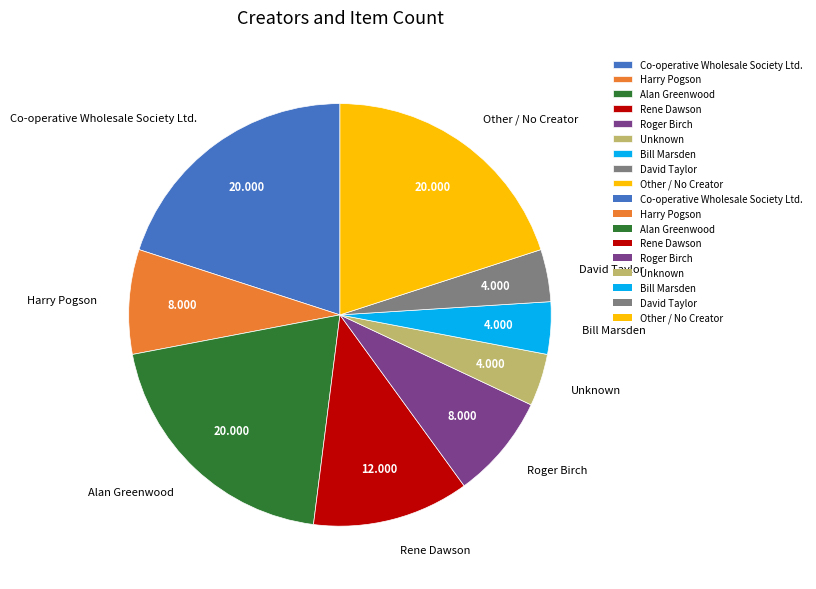

Combined, do Co-operative Wholesale Society Ltd. and Bill Marsden account for over 50%?

No